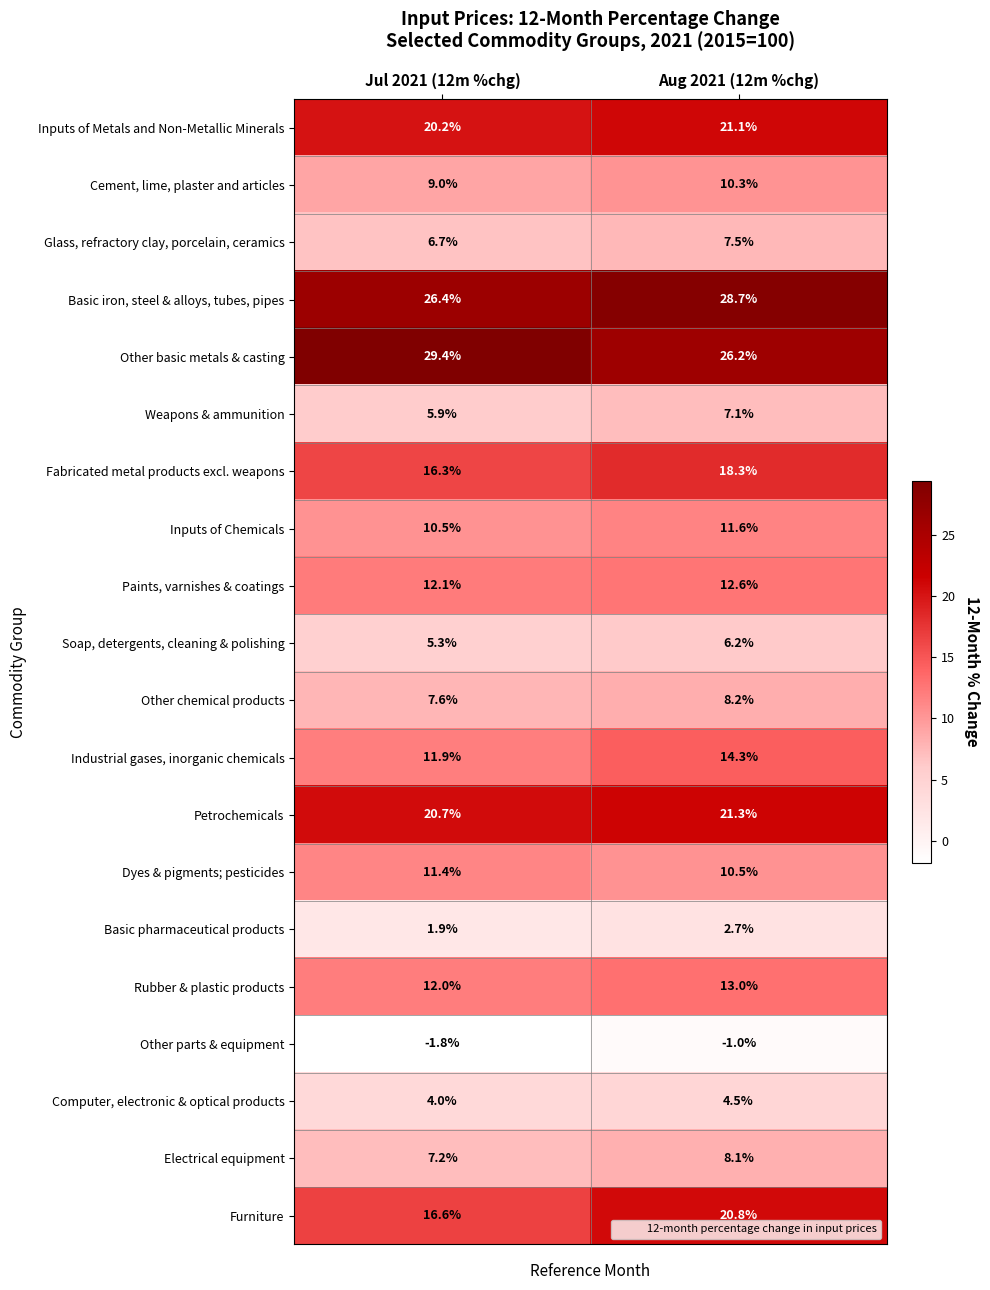

What is the spread (max minus min) of values at Jul 2021 (12m %chg)?

31.2